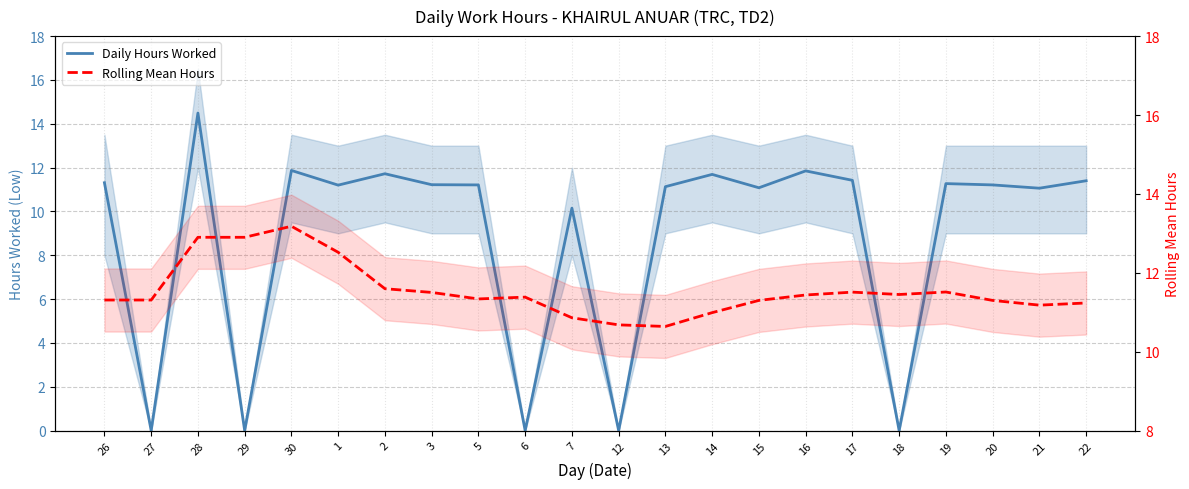

How many values in the Daily Hours Worked series are below 11?

6